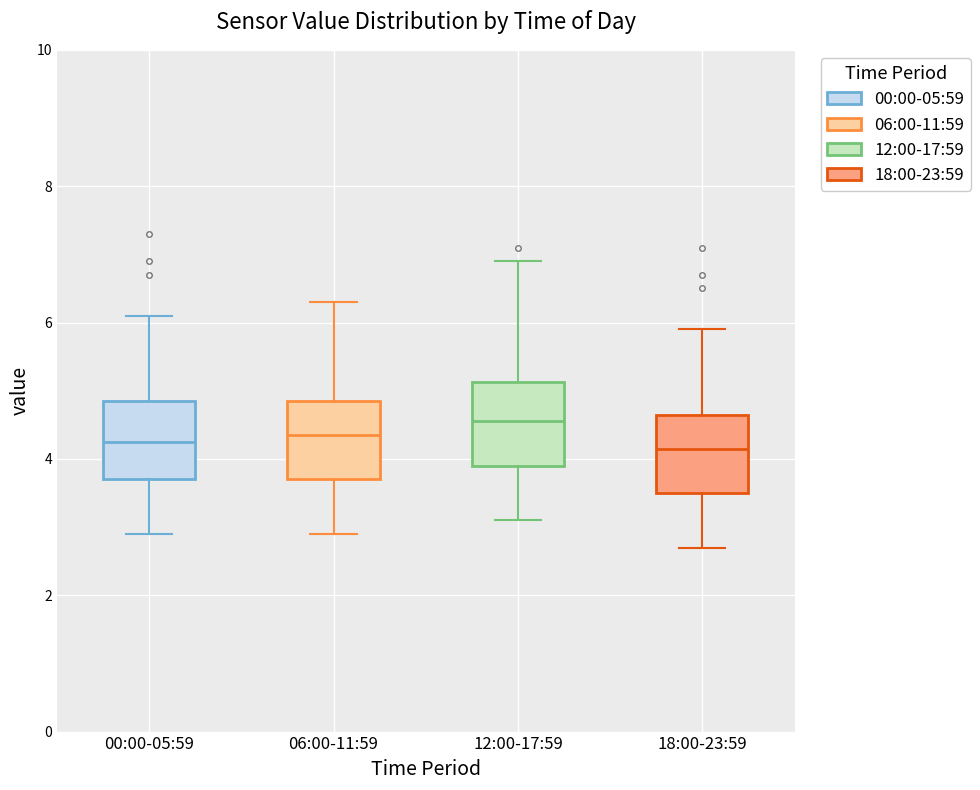

Reading left to right, transcribe this box plot: for each box, give where its median line is, the range the box spans, and where its two whiskers end, as read against the y-axis. The values are not printed on the chart, so give them approximately, as read against the axis.

00:00-05:59: median 4.2, box 3.8 to 4.8, whiskers 3.0 to 6.2
06:00-11:59: median 4.4, box 3.8 to 4.8, whiskers 3.0 to 6.4
12:00-17:59: median 4.6, box 4.0 to 5.2, whiskers 3.2 to 7.0
18:00-23:59: median 4.2, box 3.6 to 4.6, whiskers 2.8 to 6.0